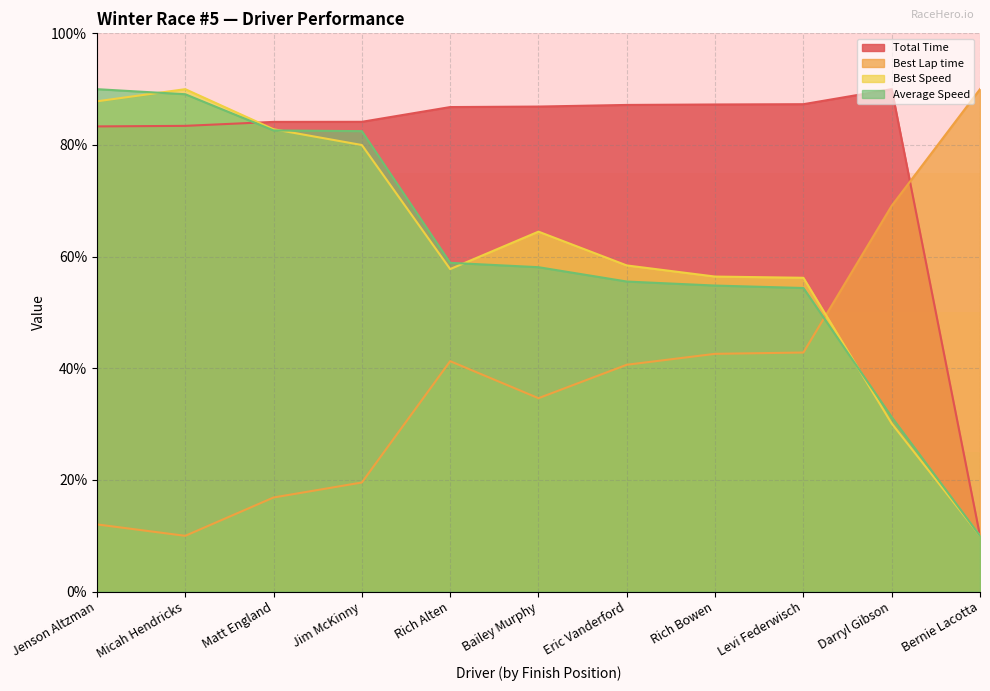

True or false: Average Speed and Best Speed cross at least once.

True